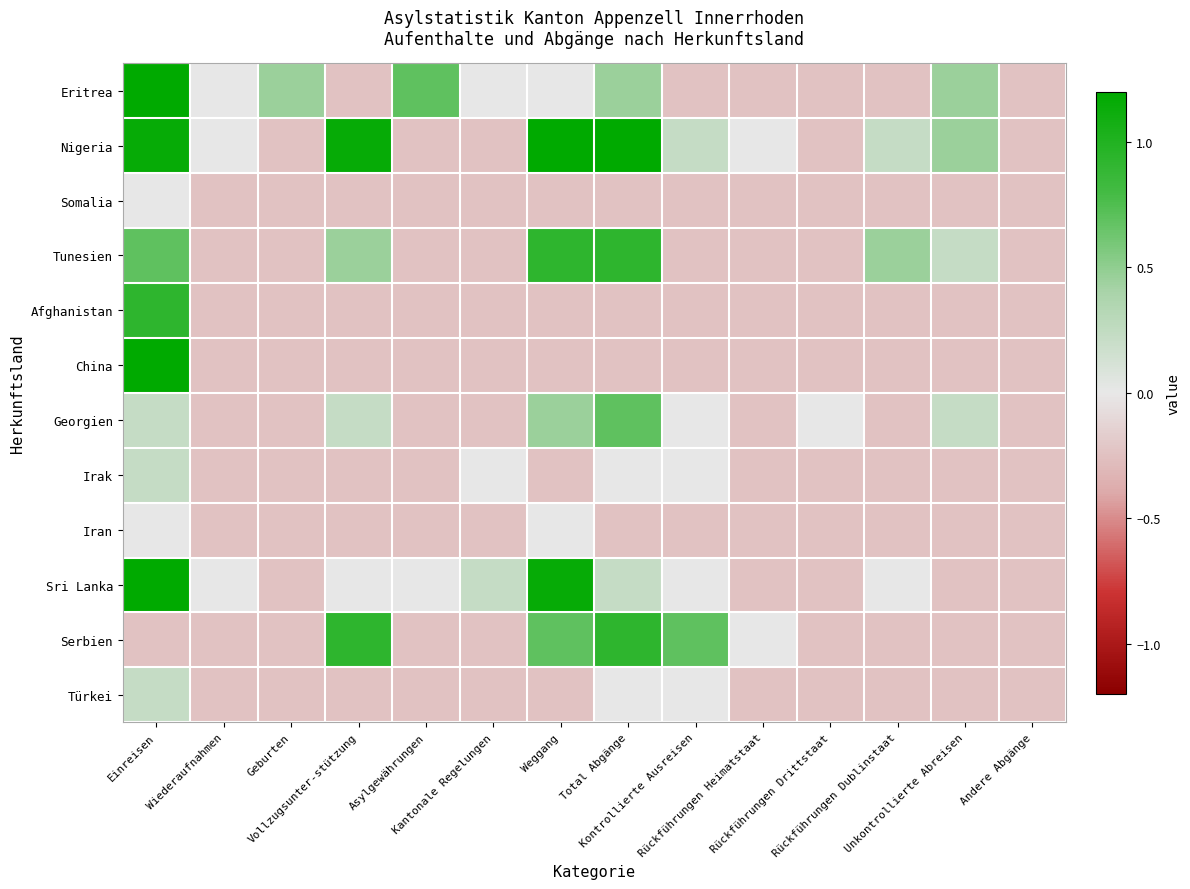

Reading left to right, transcribe all the data shown in this chart.

Eritrea: Einreisen=3.2	Wiederaufnahmen=-0.0	Geburten=0.5	Vollzugsunter-stützung=-0.2	Asylgewährungen=0.7	Kantonale Regelungen=-0.0	Weggang=-0.0	Total Abgänge=0.5	Kontrollierte Ausreisen=-0.2	Rückführungen Heimatstaat=-0.2	Rückführungen Drittstaat=-0.2	Rückführungen Dublinstaat=-0.2	Unkontrollierte Abreisen=0.5	Andere Abgänge=-0.2
Nigeria: Einreisen=1.2	Wiederaufnahmen=-0.0	Geburten=-0.2	Vollzugsunter-stützung=1.2	Asylgewährungen=-0.2	Kantonale Regelungen=-0.2	Weggang=1.9	Total Abgänge=1.6	Kontrollierte Ausreisen=0.2	Rückführungen Heimatstaat=-0.0	Rückführungen Drittstaat=-0.2	Rückführungen Dublinstaat=0.2	Unkontrollierte Abreisen=0.5	Andere Abgänge=-0.2
Somalia: Einreisen=-0.0	Wiederaufnahmen=-0.2	Geburten=-0.2	Vollzugsunter-stützung=-0.2	Asylgewährungen=-0.2	Kantonale Regelungen=-0.2	Weggang=-0.2	Total Abgänge=-0.2	Kontrollierte Ausreisen=-0.2	Rückführungen Heimatstaat=-0.2	Rückführungen Drittstaat=-0.2	Rückführungen Dublinstaat=-0.2	Unkontrollierte Abreisen=-0.2	Andere Abgänge=-0.2
Tunesien: Einreisen=0.7	Wiederaufnahmen=-0.2	Geburten=-0.2	Vollzugsunter-stützung=0.5	Asylgewährungen=-0.2	Kantonale Regelungen=-0.2	Weggang=0.9	Total Abgänge=0.9	Kontrollierte Ausreisen=-0.2	Rückführungen Heimatstaat=-0.2	Rückführungen Drittstaat=-0.2	Rückführungen Dublinstaat=0.5	Unkontrollierte Abreisen=0.2	Andere Abgänge=-0.2
Afghanistan: Einreisen=0.9	Wiederaufnahmen=-0.2	Geburten=-0.2	Vollzugsunter-stützung=-0.2	Asylgewährungen=-0.2	Kantonale Regelungen=-0.2	Weggang=-0.2	Total Abgänge=-0.2	Kontrollierte Ausreisen=-0.2	Rückführungen Heimatstaat=-0.2	Rückführungen Drittstaat=-0.2	Rückführungen Dublinstaat=-0.2	Unkontrollierte Abreisen=-0.2	Andere Abgänge=-0.2
China: Einreisen=2.1	Wiederaufnahmen=-0.2	Geburten=-0.2	Vollzugsunter-stützung=-0.2	Asylgewährungen=-0.2	Kantonale Regelungen=-0.2	Weggang=-0.2	Total Abgänge=-0.2	Kontrollierte Ausreisen=-0.2	Rückführungen Heimatstaat=-0.2	Rückführungen Drittstaat=-0.2	Rückführungen Dublinstaat=-0.2	Unkontrollierte Abreisen=-0.2	Andere Abgänge=-0.2
Georgien: Einreisen=0.2	Wiederaufnahmen=-0.2	Geburten=-0.2	Vollzugsunter-stützung=0.2	Asylgewährungen=-0.2	Kantonale Regelungen=-0.2	Weggang=0.5	Total Abgänge=0.7	Kontrollierte Ausreisen=-0.0	Rückführungen Heimatstaat=-0.2	Rückführungen Drittstaat=-0.0	Rückführungen Dublinstaat=-0.2	Unkontrollierte Abreisen=0.2	Andere Abgänge=-0.2
Irak: Einreisen=0.2	Wiederaufnahmen=-0.2	Geburten=-0.2	Vollzugsunter-stützung=-0.2	Asylgewährungen=-0.2	Kantonale Regelungen=-0.0	Weggang=-0.2	Total Abgänge=-0.0	Kontrollierte Ausreisen=-0.0	Rückführungen Heimatstaat=-0.2	Rückführungen Drittstaat=-0.2	Rückführungen Dublinstaat=-0.2	Unkontrollierte Abreisen=-0.2	Andere Abgänge=-0.2
Iran: Einreisen=-0.0	Wiederaufnahmen=-0.2	Geburten=-0.2	Vollzugsunter-stützung=-0.2	Asylgewährungen=-0.2	Kantonale Regelungen=-0.2	Weggang=-0.0	Total Abgänge=-0.2	Kontrollierte Ausreisen=-0.2	Rückführungen Heimatstaat=-0.2	Rückführungen Drittstaat=-0.2	Rückführungen Dublinstaat=-0.2	Unkontrollierte Abreisen=-0.2	Andere Abgänge=-0.2
Sri Lanka: Einreisen=1.4	Wiederaufnahmen=-0.0	Geburten=-0.2	Vollzugsunter-stützung=-0.0	Asylgewährungen=-0.0	Kantonale Regelungen=0.2	Weggang=1.2	Total Abgänge=0.2	Kontrollierte Ausreisen=-0.0	Rückführungen Heimatstaat=-0.2	Rückführungen Drittstaat=-0.2	Rückführungen Dublinstaat=-0.0	Unkontrollierte Abreisen=-0.2	Andere Abgänge=-0.2
Serbien: Einreisen=-0.2	Wiederaufnahmen=-0.2	Geburten=-0.2	Vollzugsunter-stützung=0.9	Asylgewährungen=-0.2	Kantonale Regelungen=-0.2	Weggang=0.7	Total Abgänge=0.9	Kontrollierte Ausreisen=0.7	Rückführungen Heimatstaat=-0.0	Rückführungen Drittstaat=-0.2	Rückführungen Dublinstaat=-0.2	Unkontrollierte Abreisen=-0.2	Andere Abgänge=-0.2
Türkei: Einreisen=0.2	Wiederaufnahmen=-0.2	Geburten=-0.2	Vollzugsunter-stützung=-0.2	Asylgewährungen=-0.2	Kantonale Regelungen=-0.2	Weggang=-0.2	Total Abgänge=-0.0	Kontrollierte Ausreisen=-0.0	Rückführungen Heimatstaat=-0.2	Rückführungen Drittstaat=-0.2	Rückführungen Dublinstaat=-0.2	Unkontrollierte Abreisen=-0.2	Andere Abgänge=-0.2